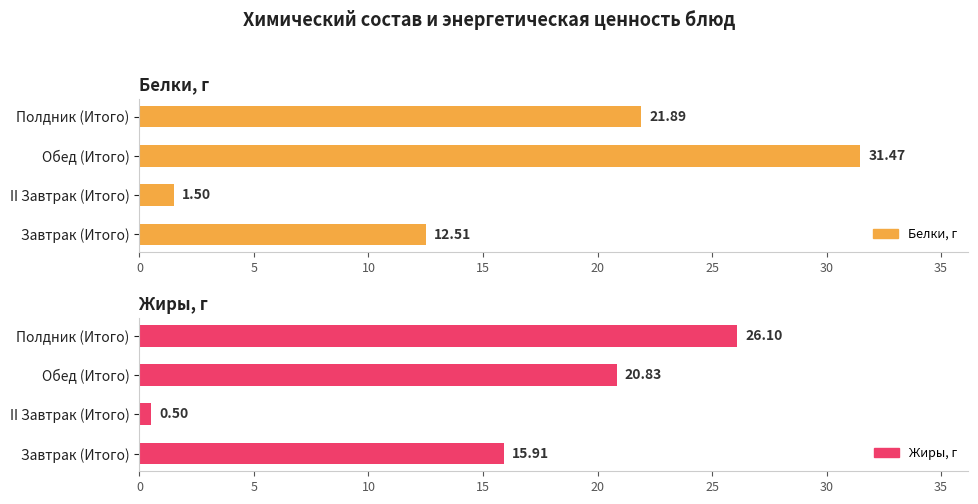

Is it true that Белки, г equals 1.5 at II Завтрак (Итого)?

True